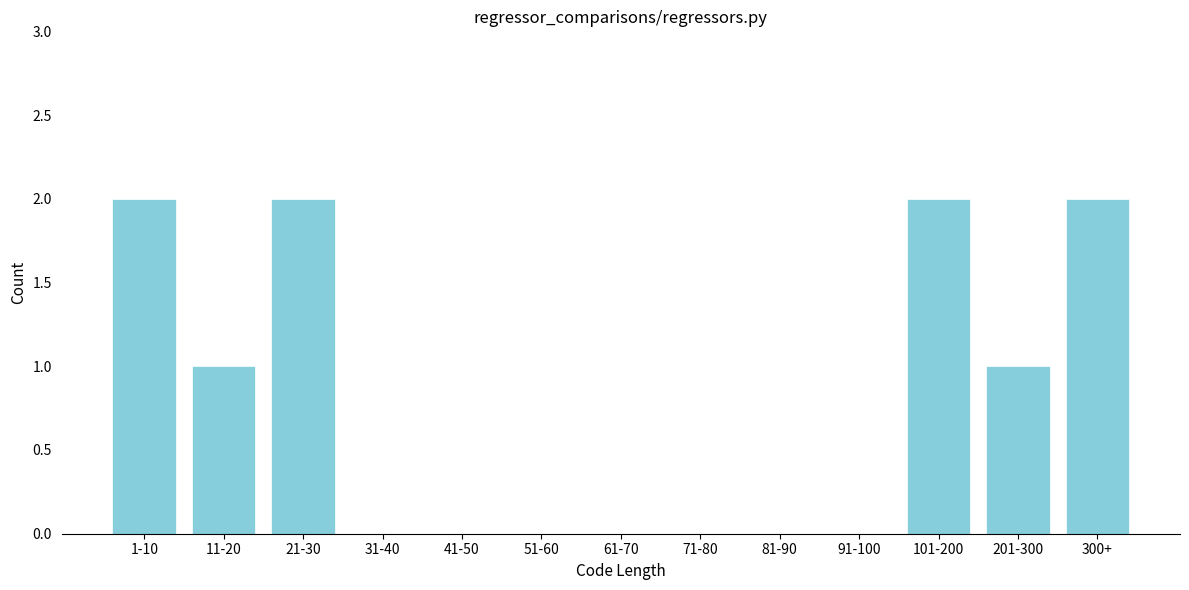

Reading left to right, list all the values displayed in this chart.

1-10=2	11-20=1	21-30=2	31-40=0	41-50=0	51-60=0	61-70=0	71-80=0	81-90=0	91-100=0	101-200=2	201-300=1	300+=2